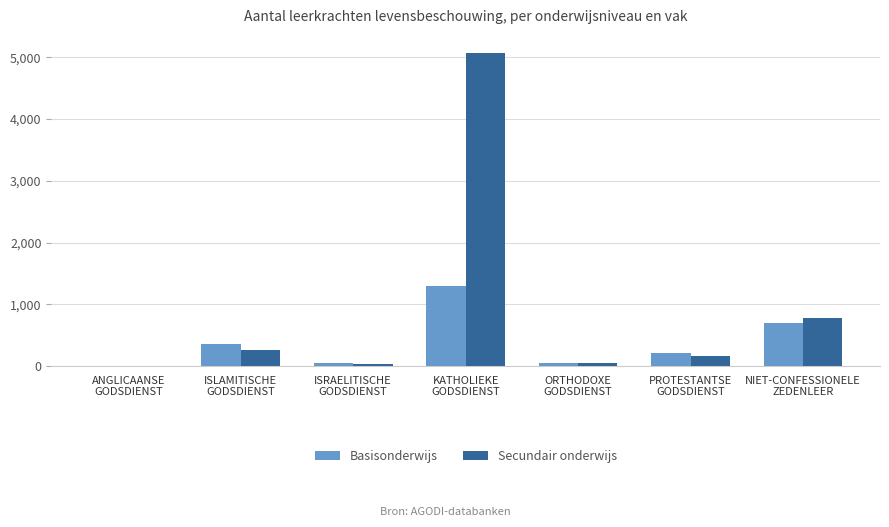

What is the highest value of the Basisonderwijs series?

1304